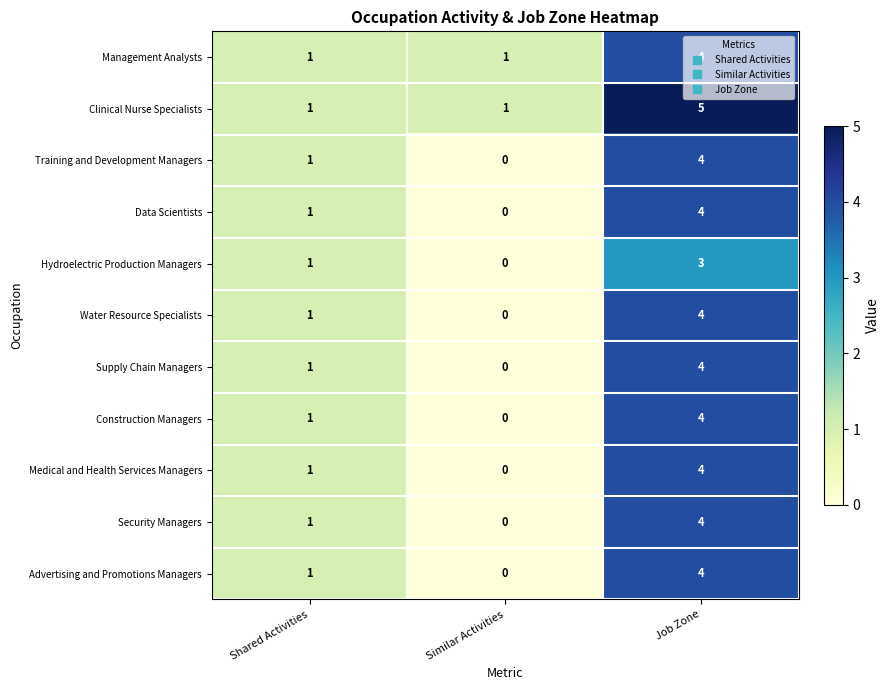

At which category is the sum across all series the highest?

Job Zone